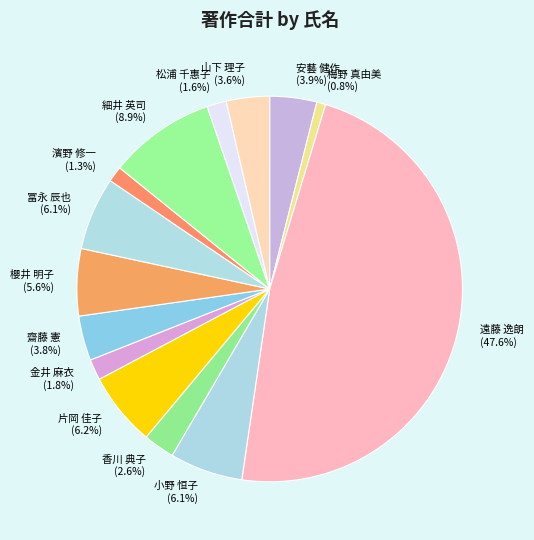

The 小野 恒子 slice represents 6% of the pie. True or false?

True